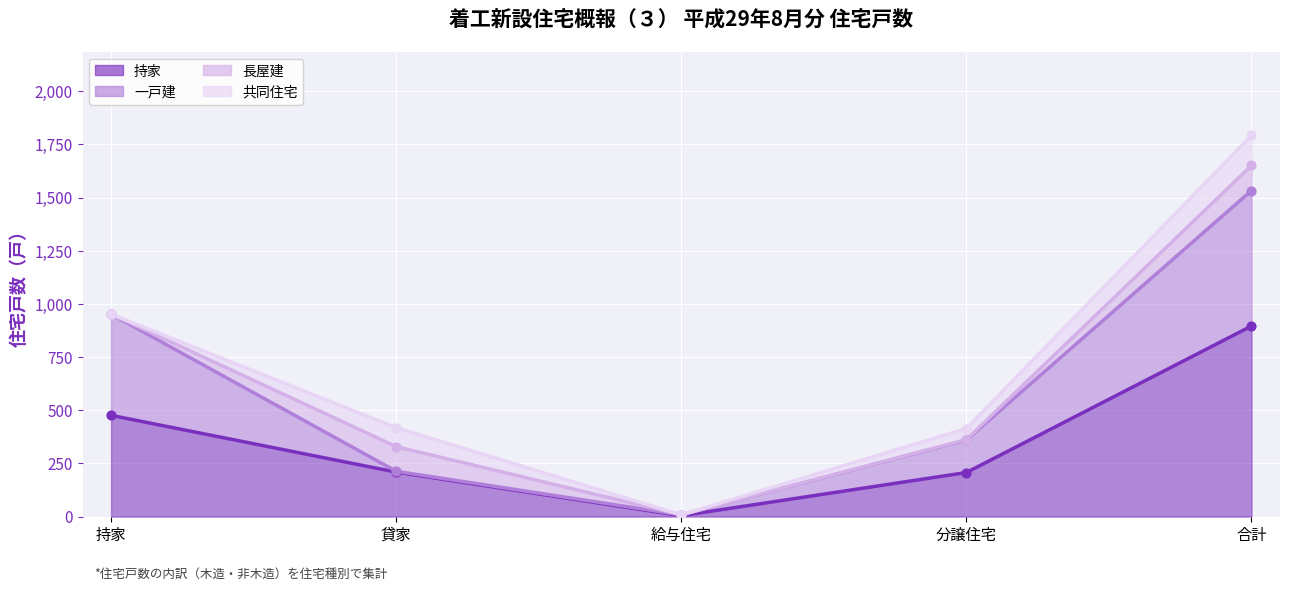

Which series contains the lowest Y value?

持家